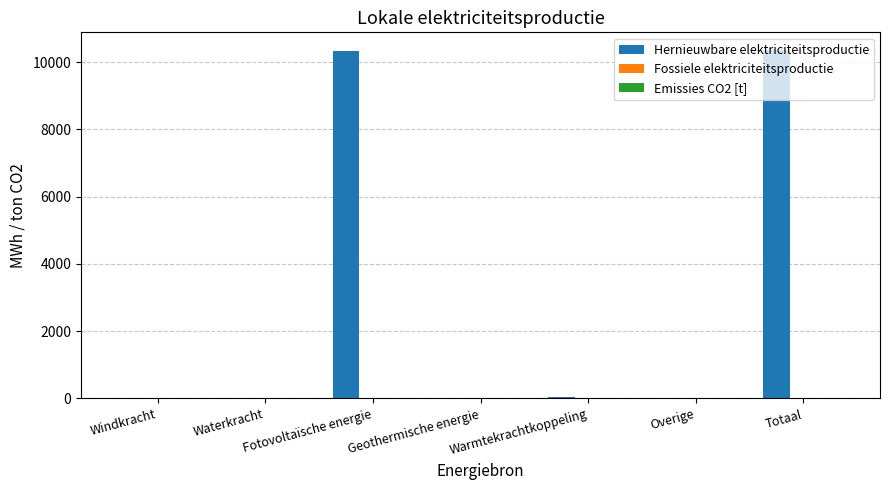

What is the sum of all values?

20730.1